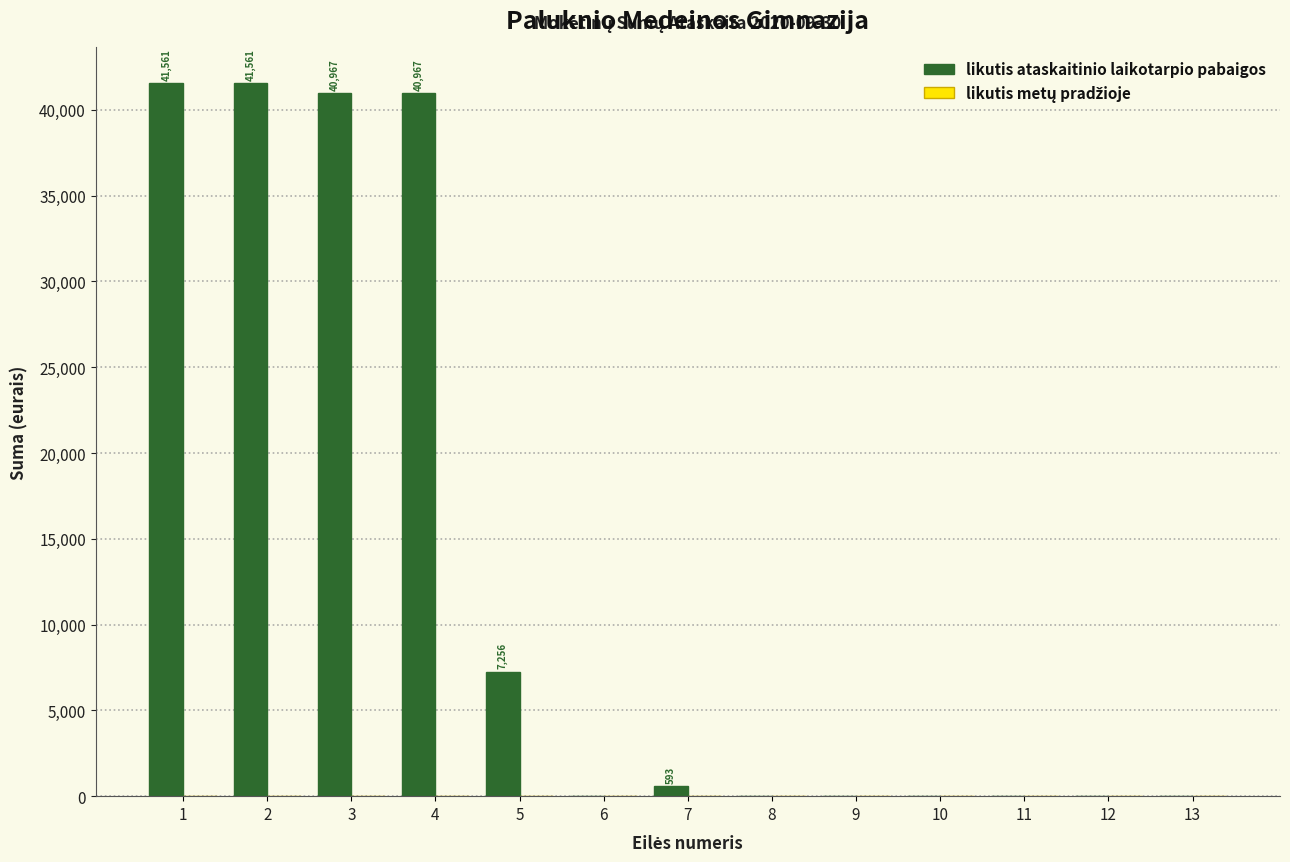

Reading left to right, transcribe all the data shown in this chart.

1=41560.6	2=41560.6	3=40967.1	4=40967.1	5=7255.7	6=0.0	7=593.4	8=0.0	9=0.0	10=0.0	11=0.0	12=0.0	13=0.0